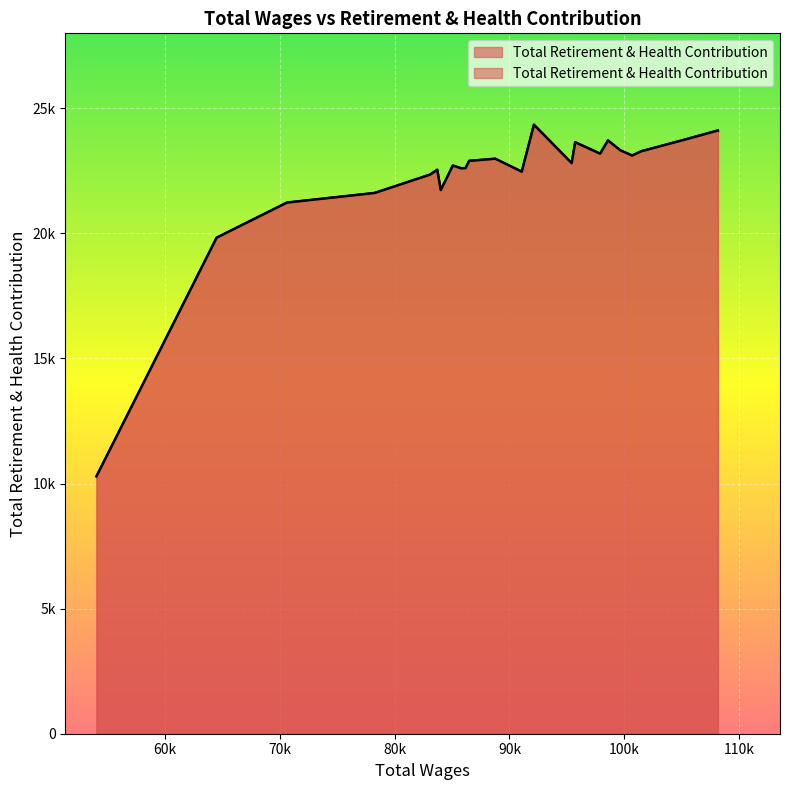

What is the minimum value shown in the chart?

10287